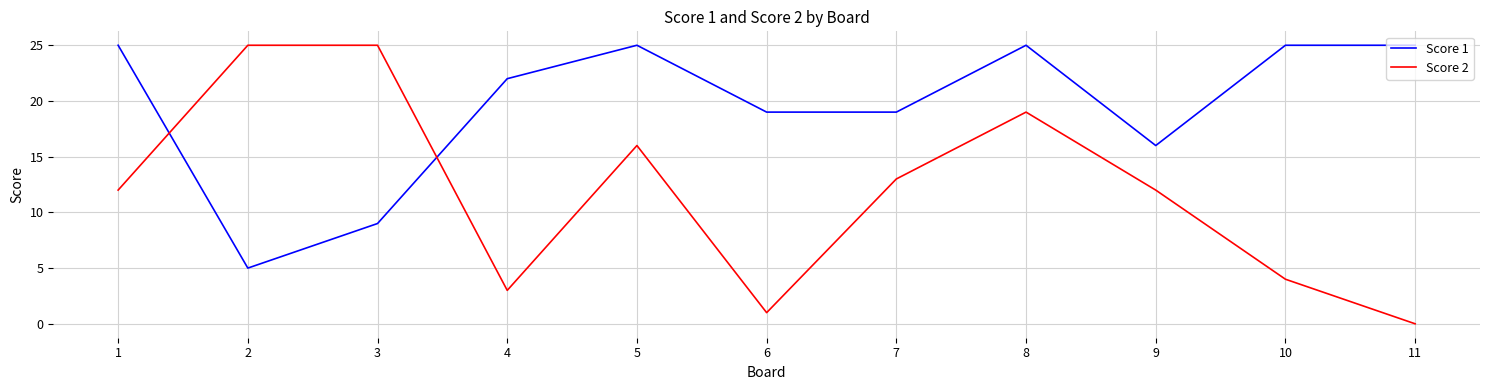

Reading left to right, transcribe all the data shown in this chart.

Score 1: 1=25	2=5	3=9	4=22	5=25	6=19	7=19	8=25	9=16	10=25	11=25
Score 2: 1=12	2=25	3=25	4=3	5=16	6=1	7=13	8=19	9=12	10=4	11=0